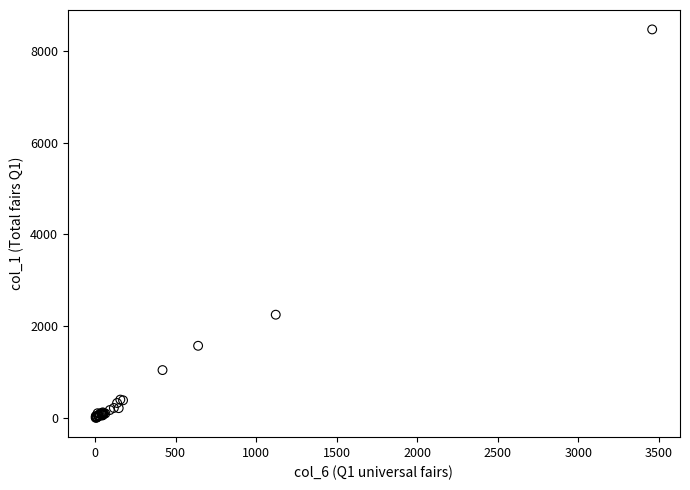

What Y value in the scatter plot is closest to 4237?

2253